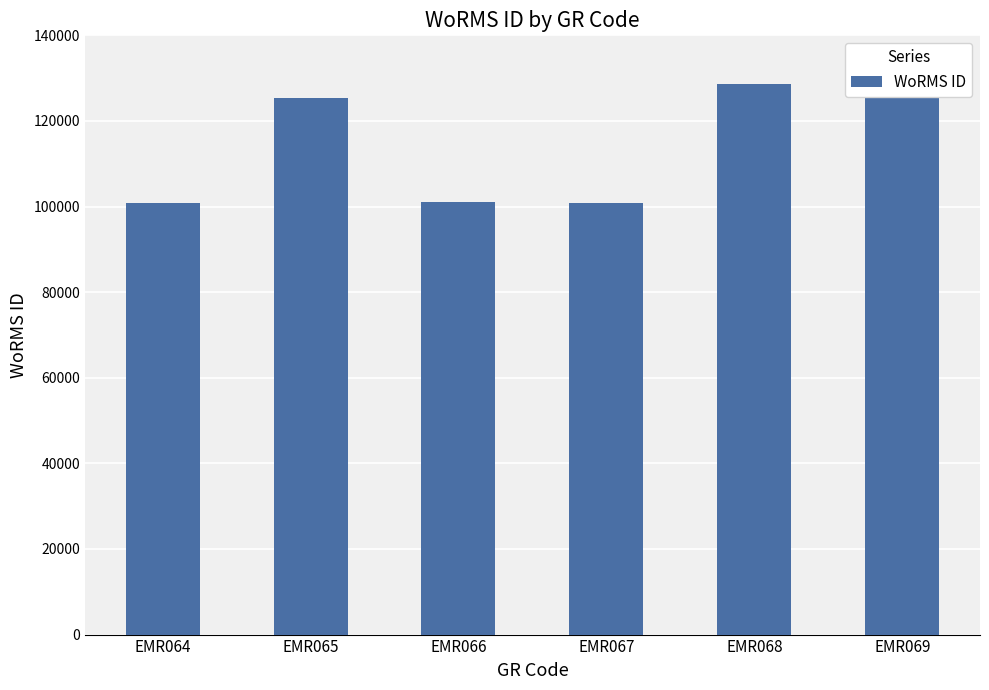

What is the change in value from EMR066 to EMR068?

+27590